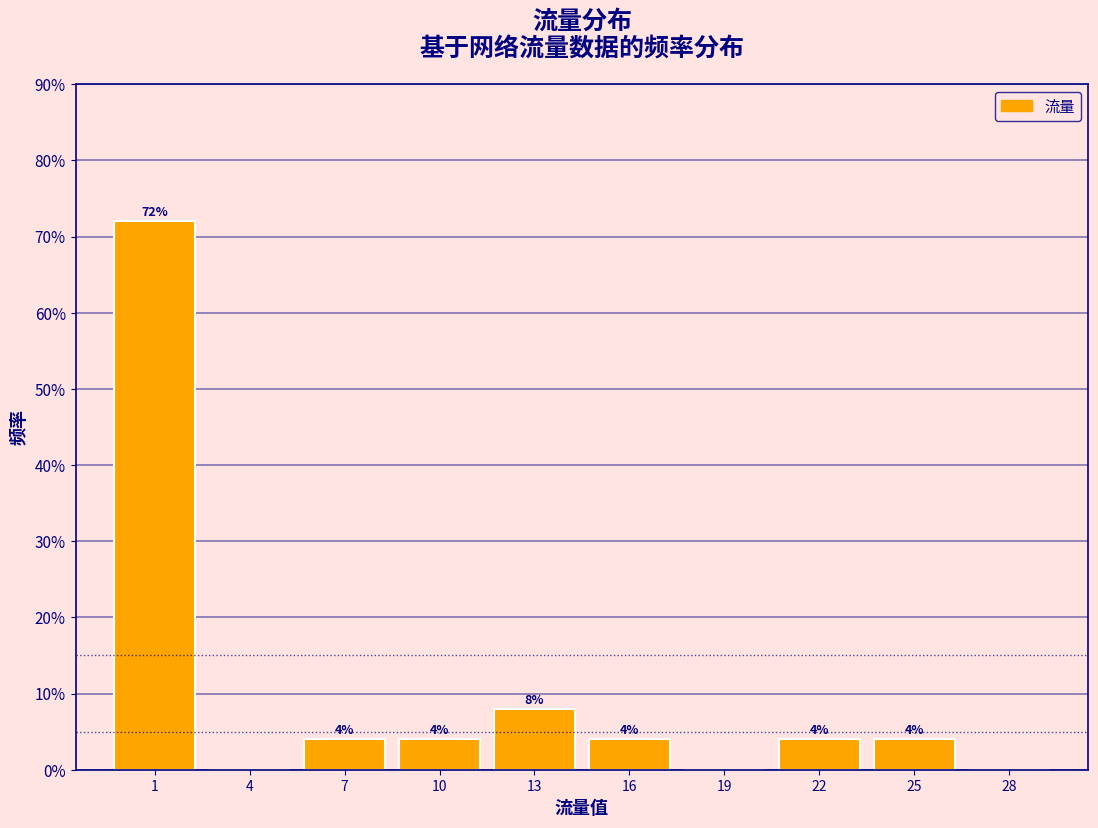

Over which range of the x-axis is the bar tallest?

-0.5 to 2.5